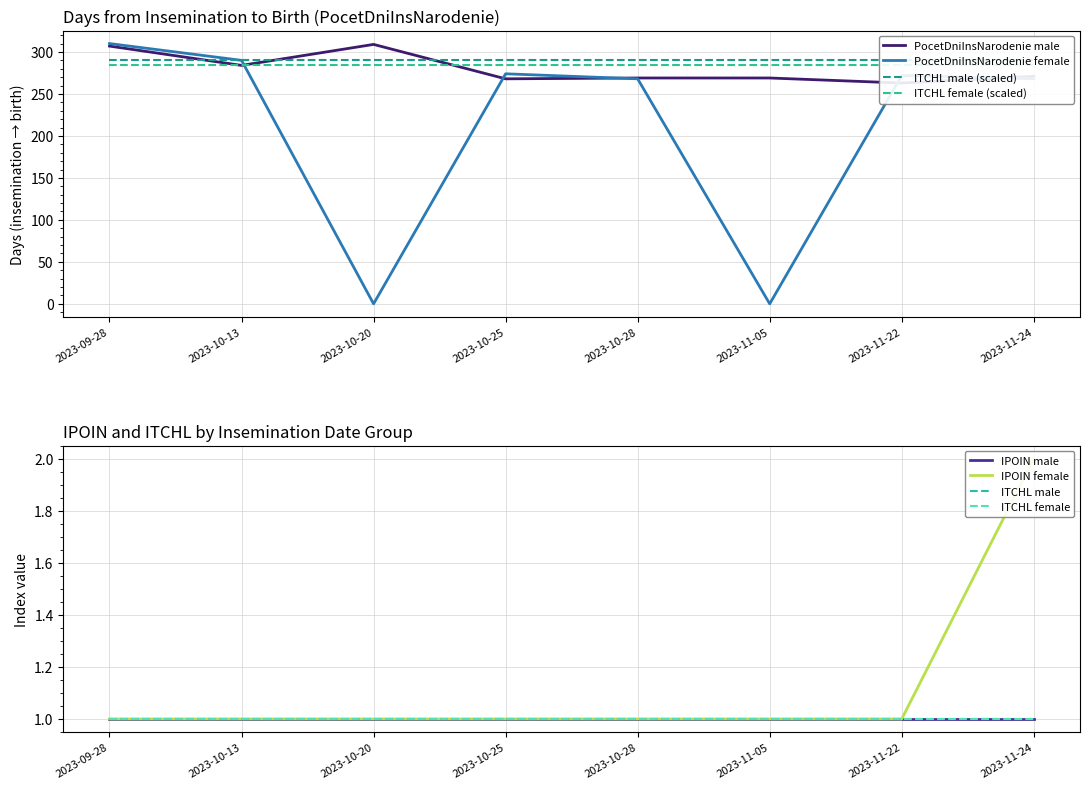

The PocetDniInsNarodenie female series shows 272 at 2023-11-22. True or false?

True